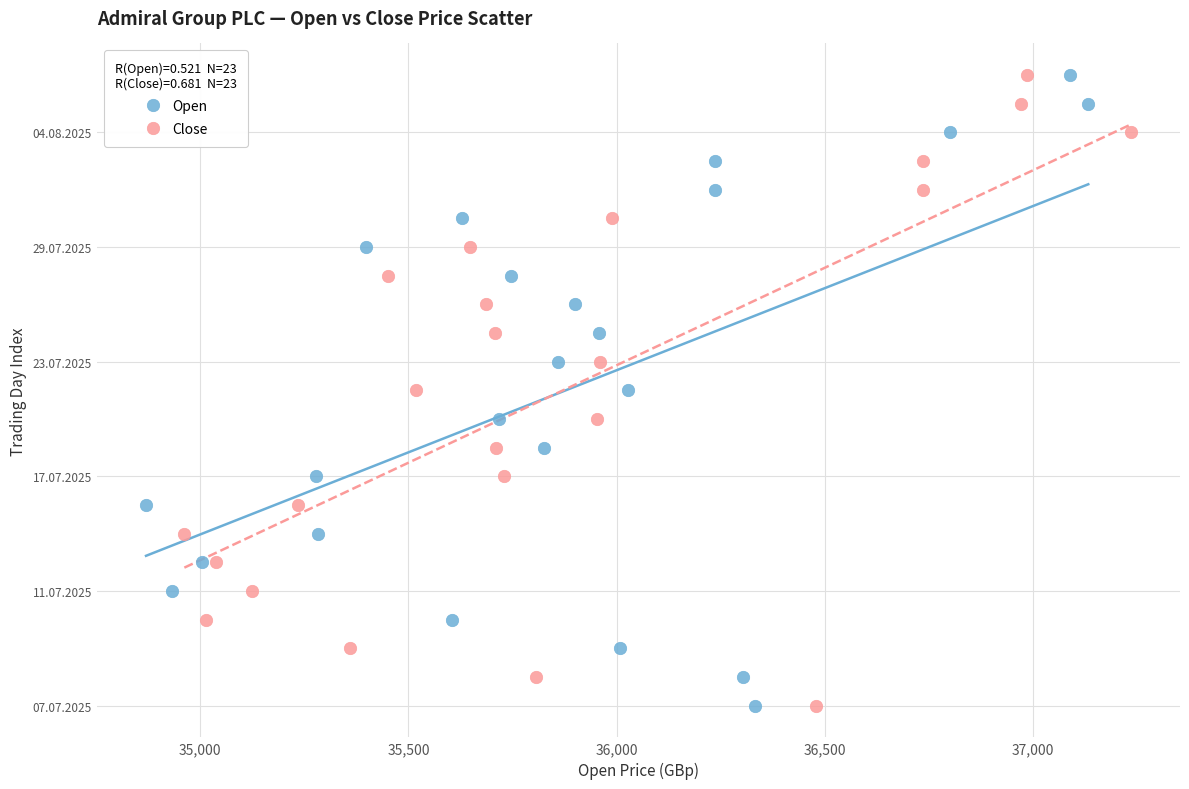

What are all the series names shown in the legend?

Open, Close